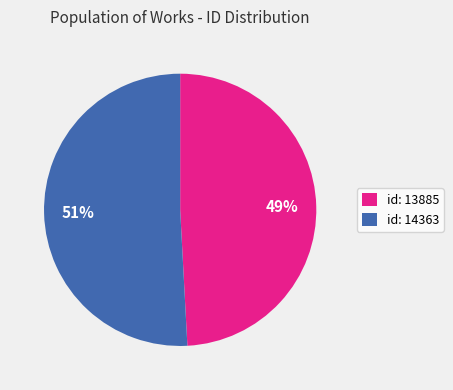

Combined, do id: 13885 and id: 14363 account for over 50%?

Yes